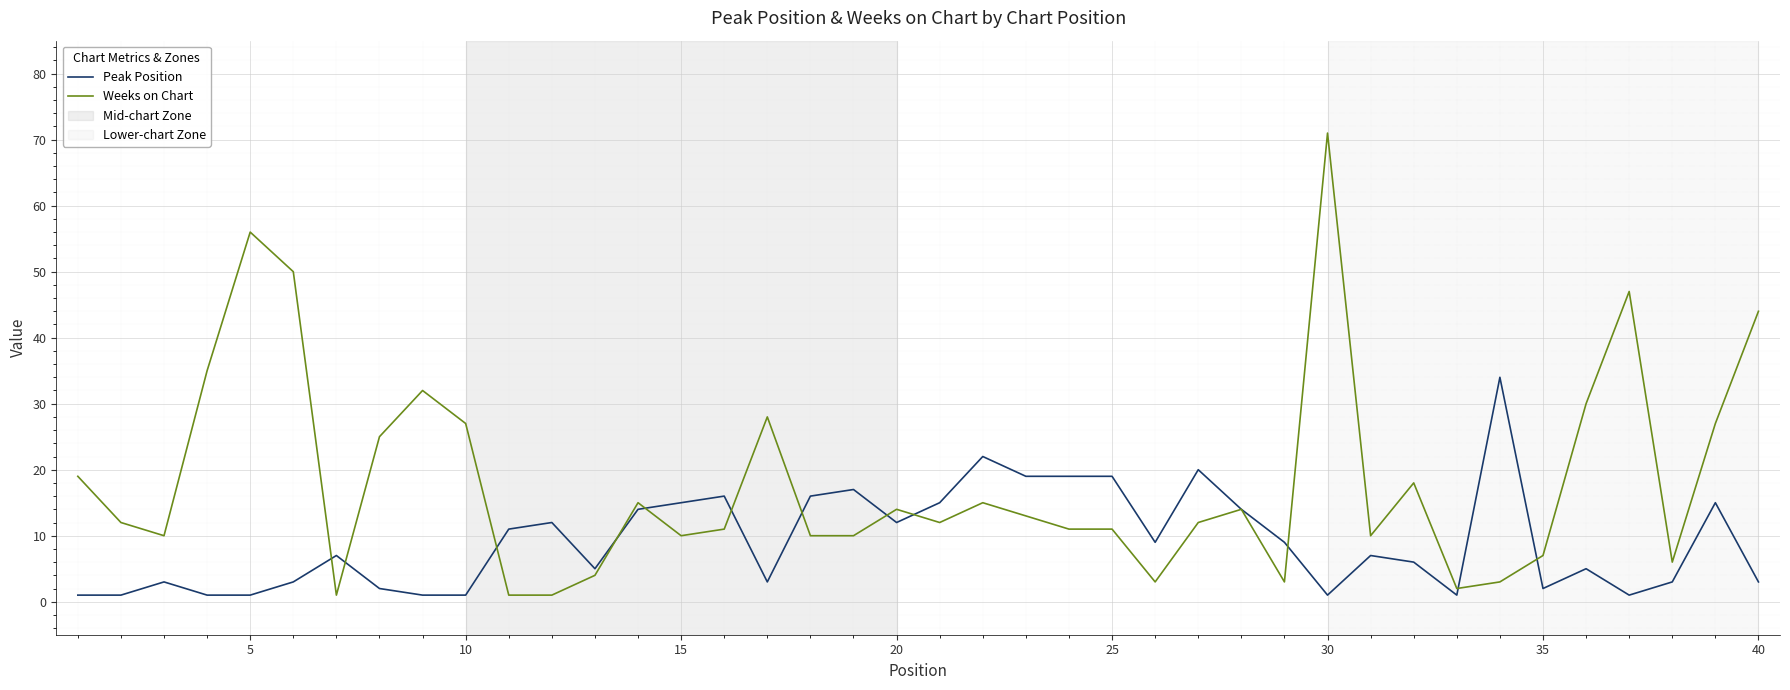

Rank the series by their maximum value, from lowest to highest.

Peak Position, Weeks on Chart